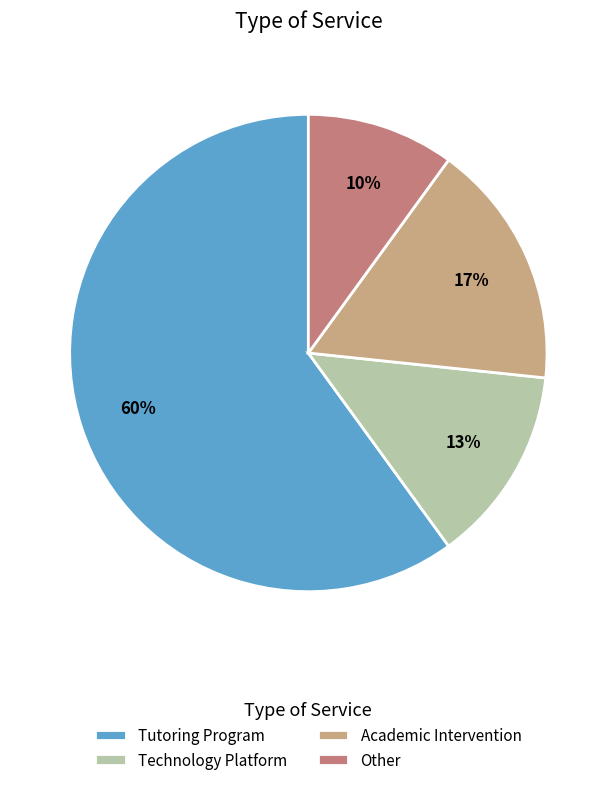

Which has a higher value, Other or Tutoring Program?

Tutoring Program